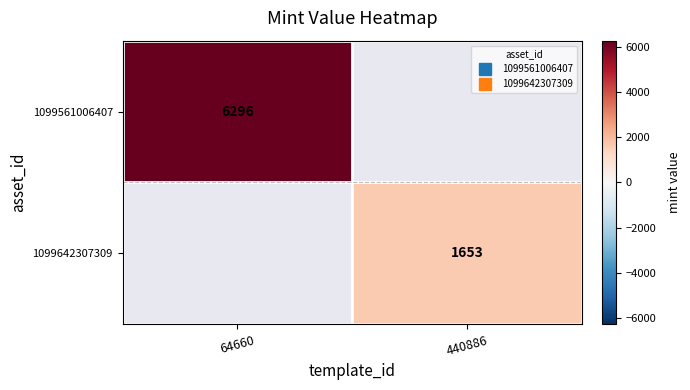

What is the approximate value of 1099561006407 at 64660?

6296.0